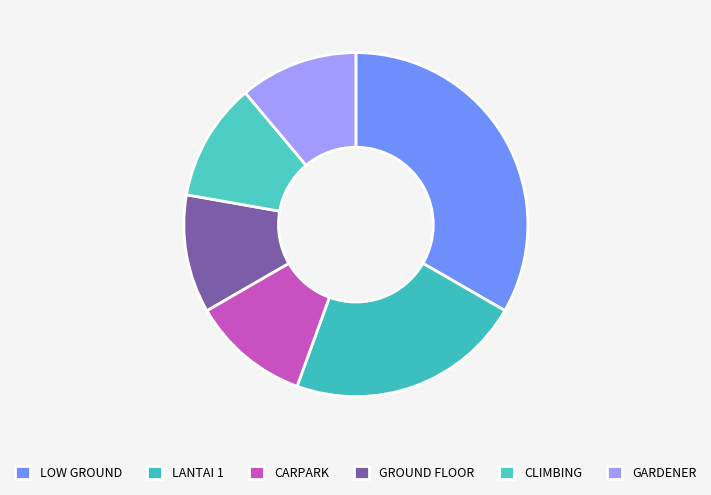

Is it true that LANTAI 1 is 22% of the pie?

True